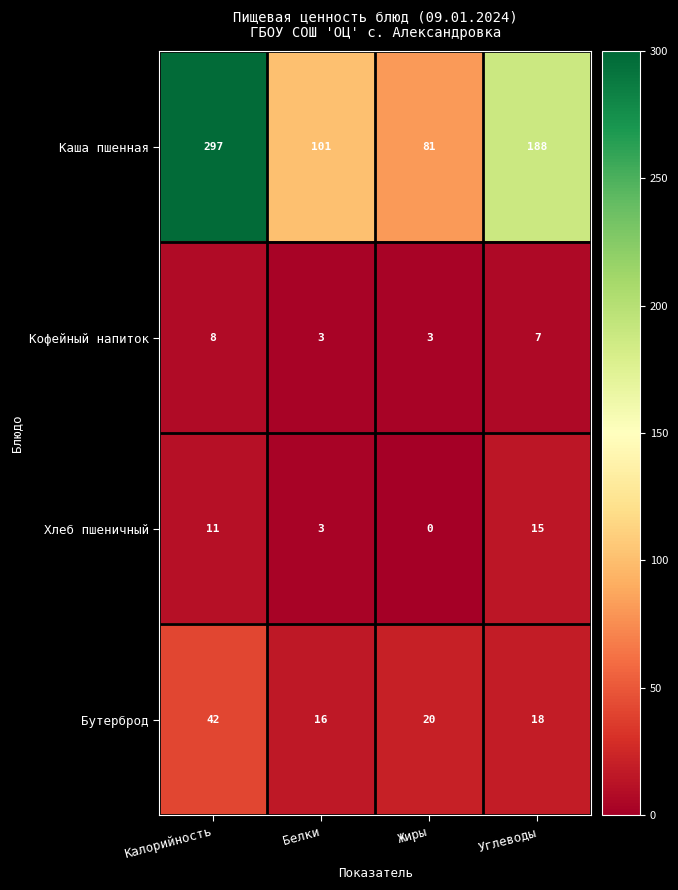

What is the maximum value shown in the chart?

297